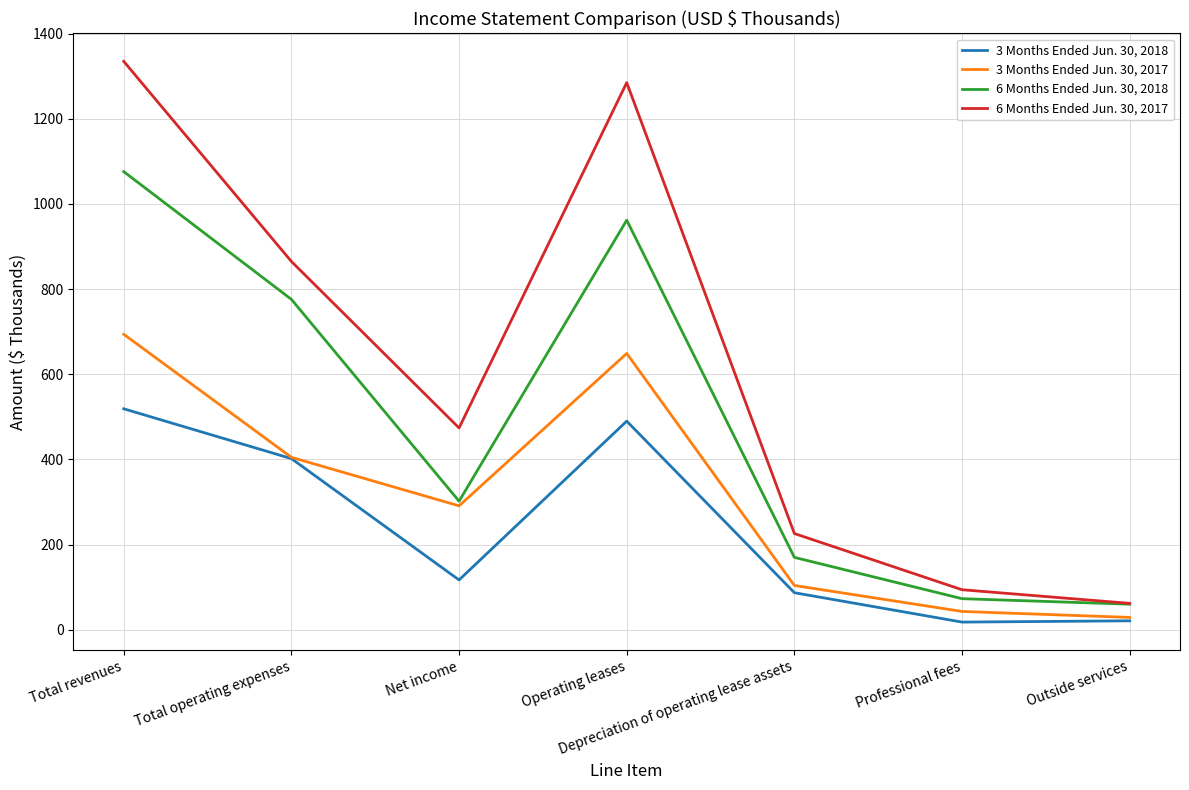

In 3 Months Ended Jun. 30, 2018, how many points are lower than both neighbors (excluding endpoints)?

2